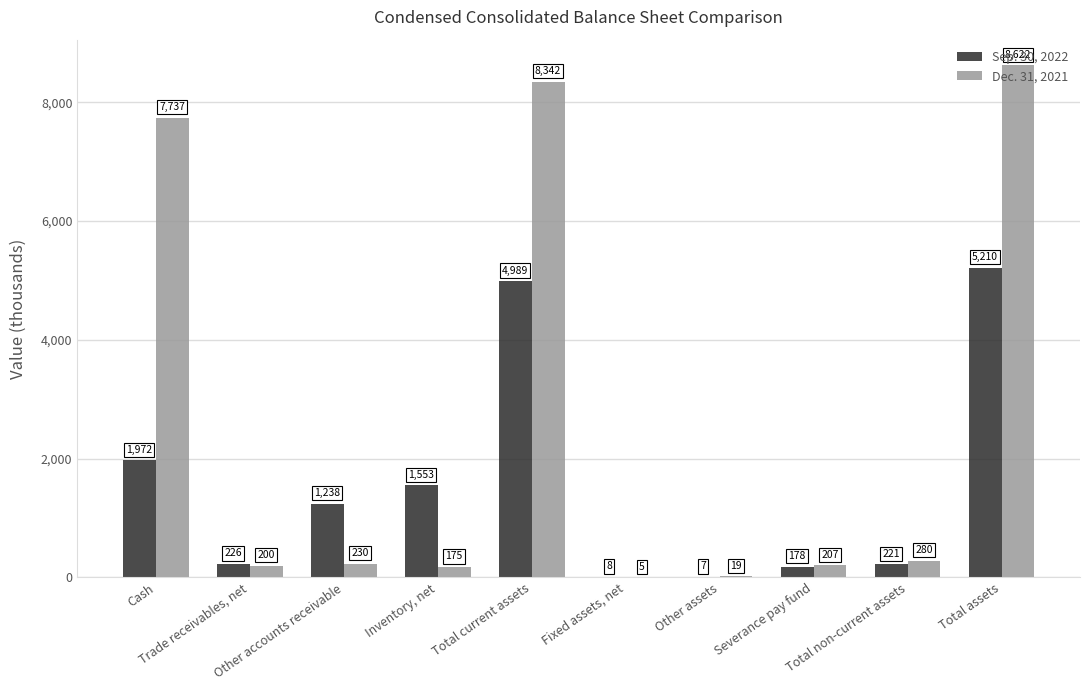

How many groups of bars are there?

10